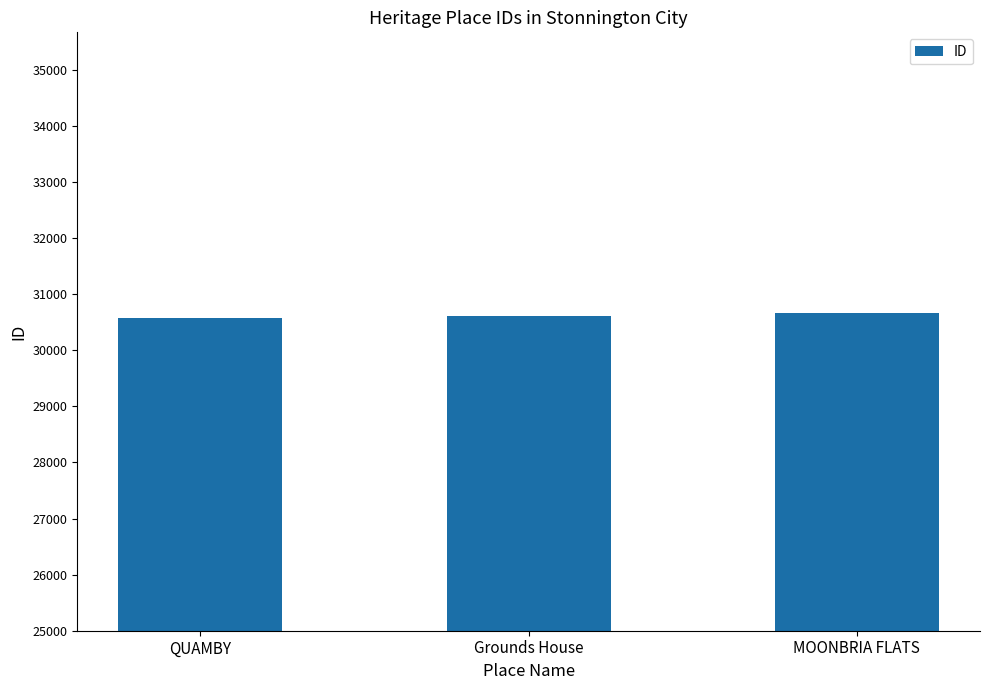

What is the minimum value shown in the chart?

30583